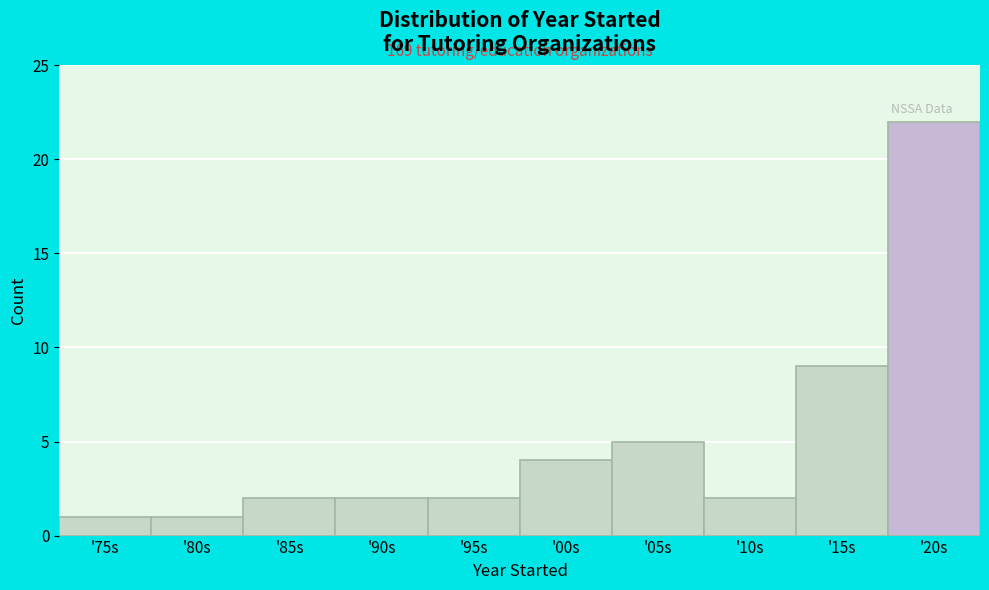

Reading right to left, extract all data points from this chart.

22	9	2	5	4	2	2	2	1	1